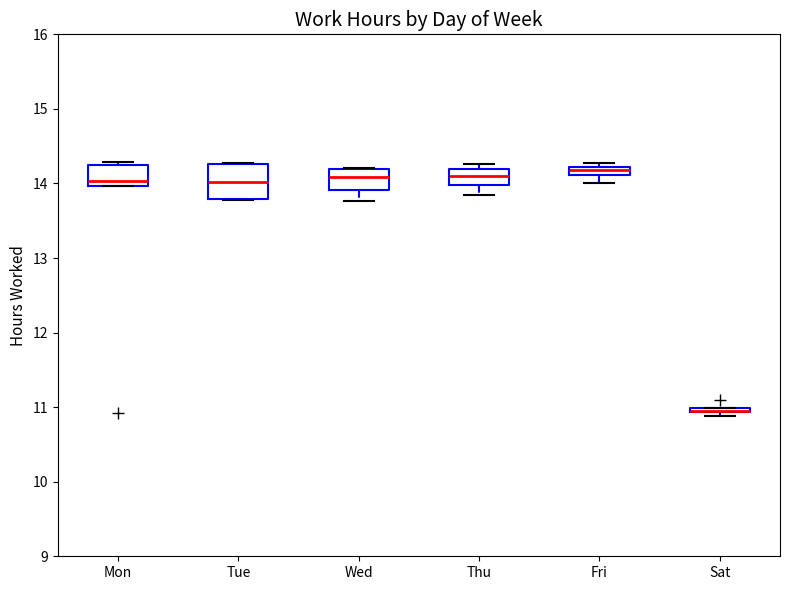

Comparing the boxes themselves (not the whiskers), which one is the tallest?

Tue